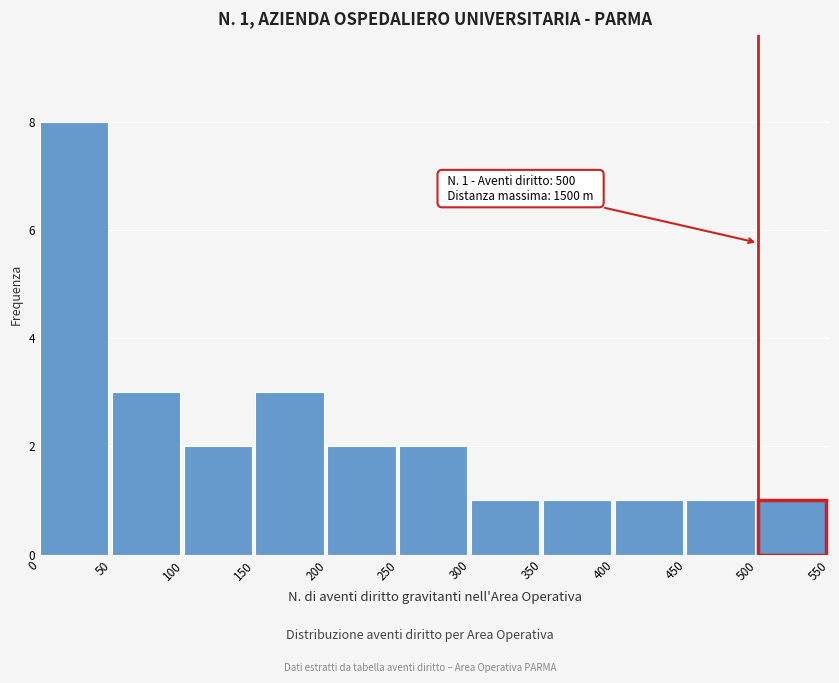

Over which range of the x-axis is the bar tallest?

0 to 50